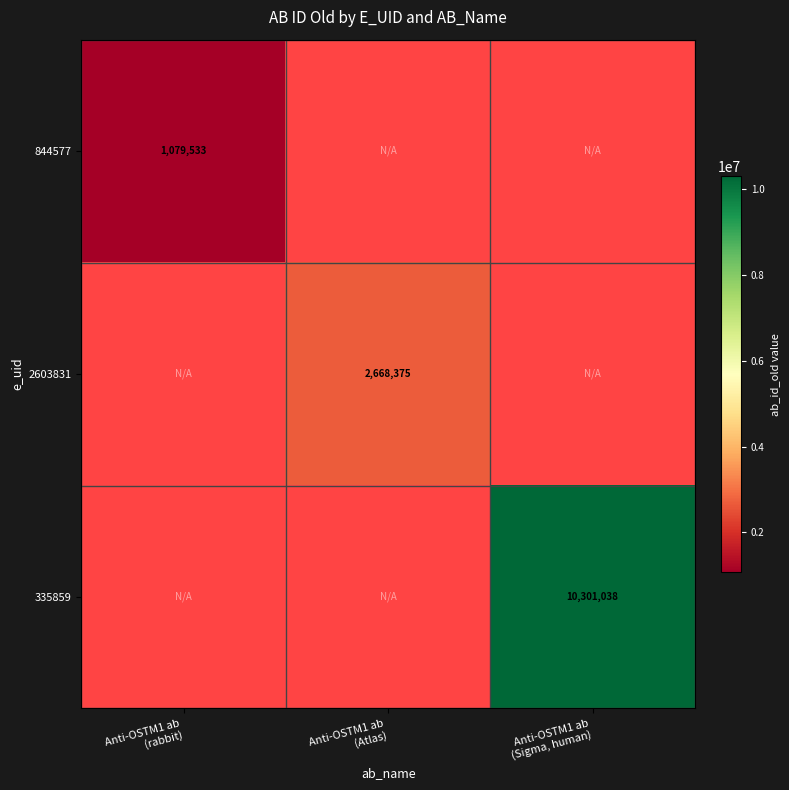

At which category does the chart reach its minimum across all series?

Anti-OSTM1 ab
(rabbit)